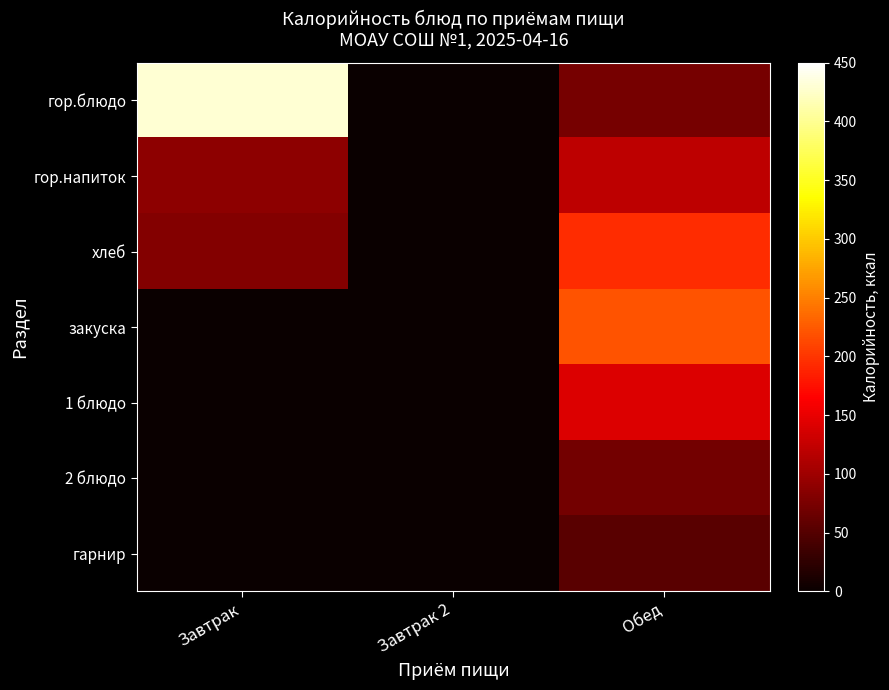

At how many categories does at least one series exceed 392?

1